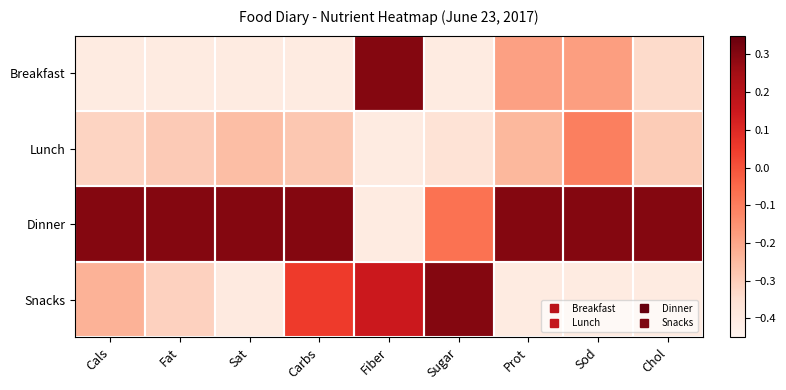

How many distinct data groups are displayed?

4